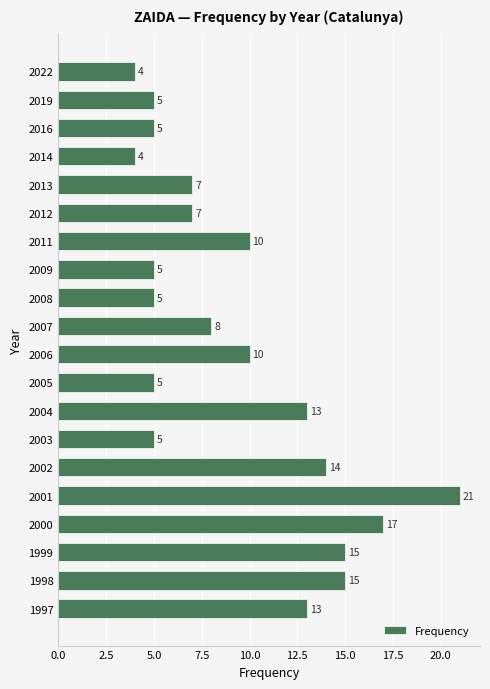

What is the average value?

9